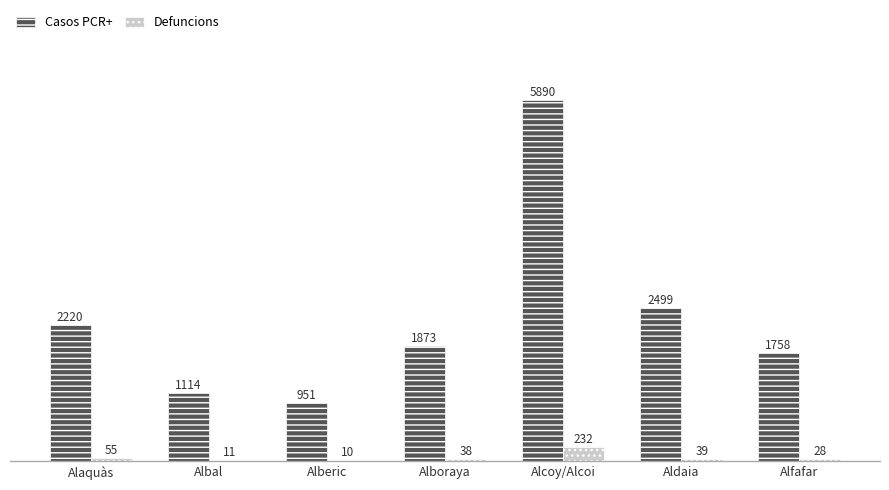

What value does the Casos PCR+ series have at Alfafar, to the nearest 50?

1750